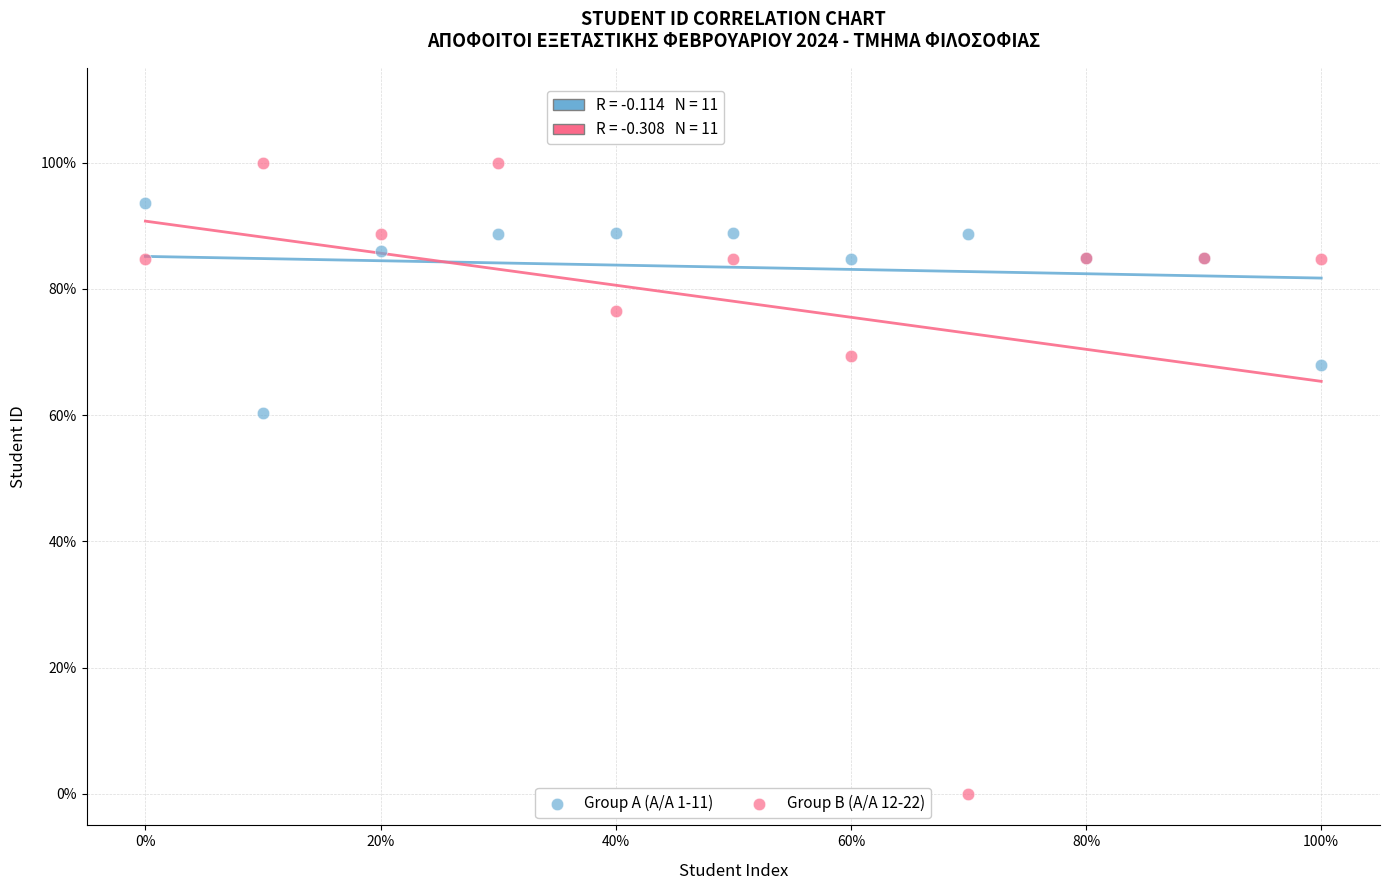

Which series reaches the maximum Y coordinate?

Group B (Α/Α 12-22)